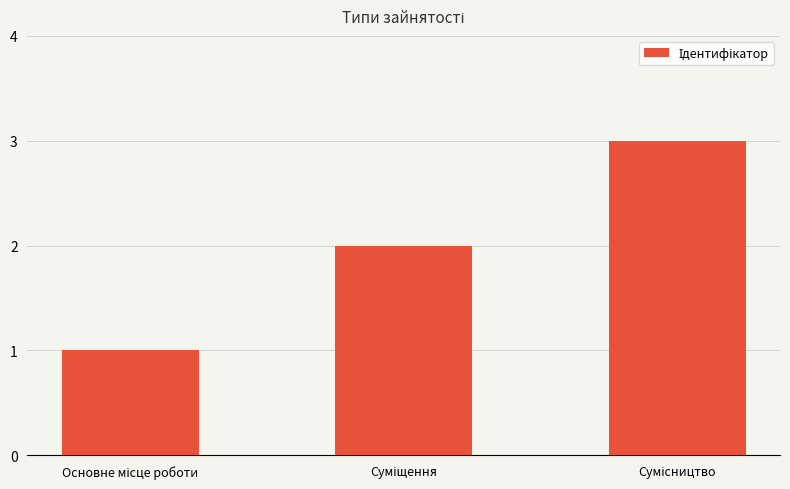

What is the greatest value displayed?

3